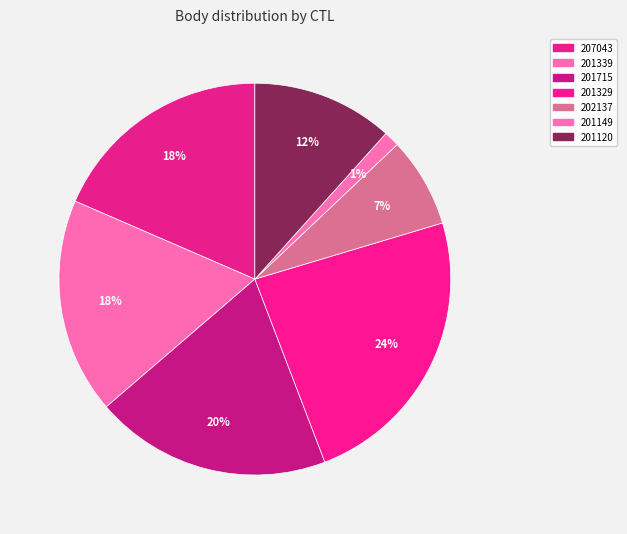

What percentage do 207043 and 201715 together represent?

38.0%